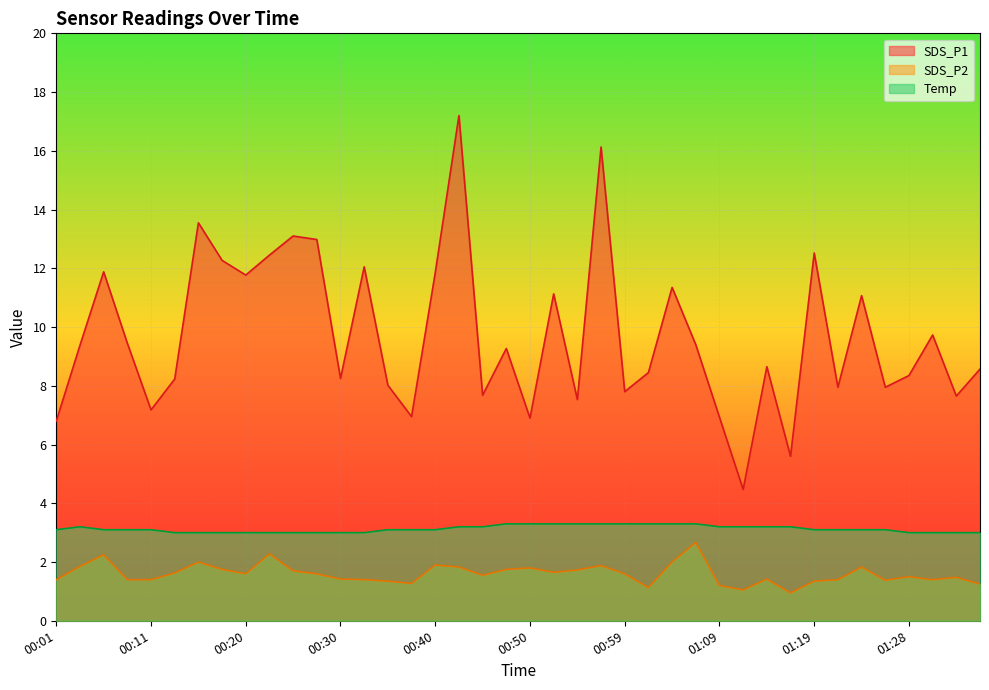

True or false: Temp and SDS_P2 cross at least once.

False